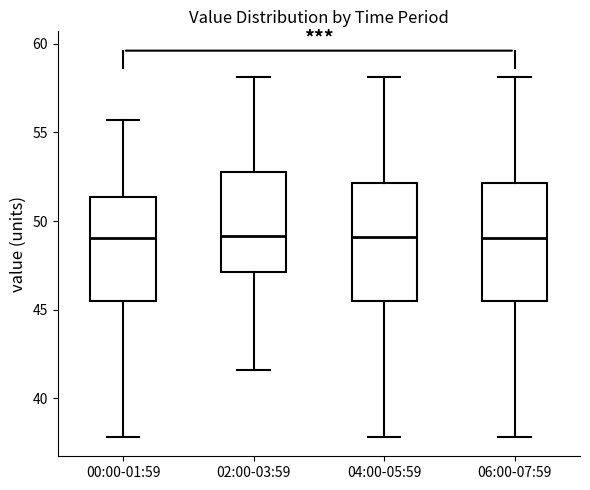

Where does the median line of the box for 02:00-03:59 sit on the y-axis? The values are not printed on the chart, so give them approximately, as read against the axis.

49.0